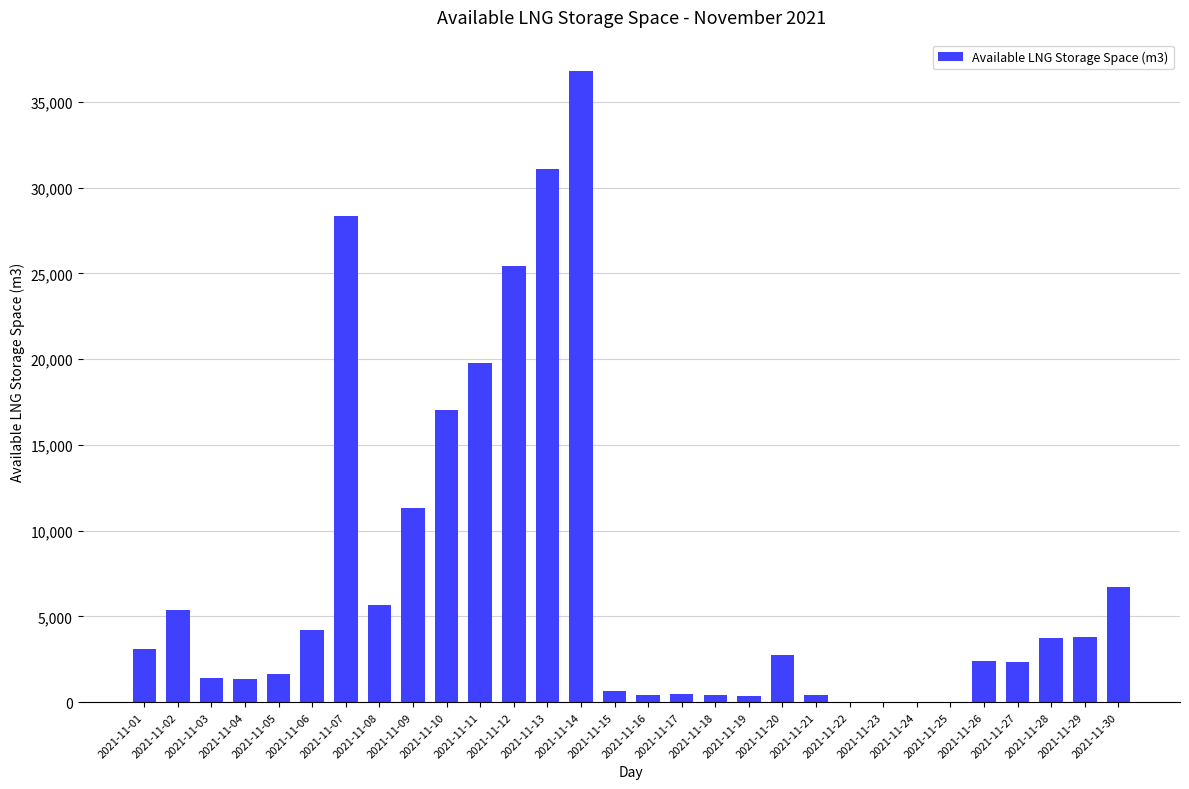

How many distinct data groups are displayed?

1